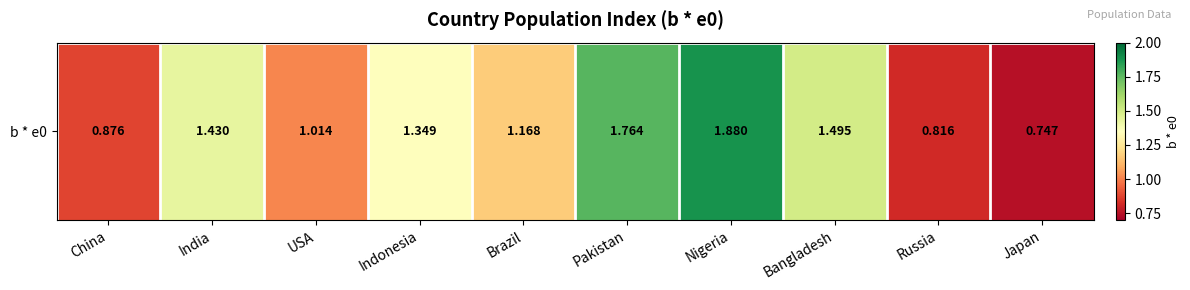

Reading right to left, transcribe all the data shown in this chart.

0.7	0.8	1.5	1.9	1.8	1.2	1.3	1.0	1.4	0.9